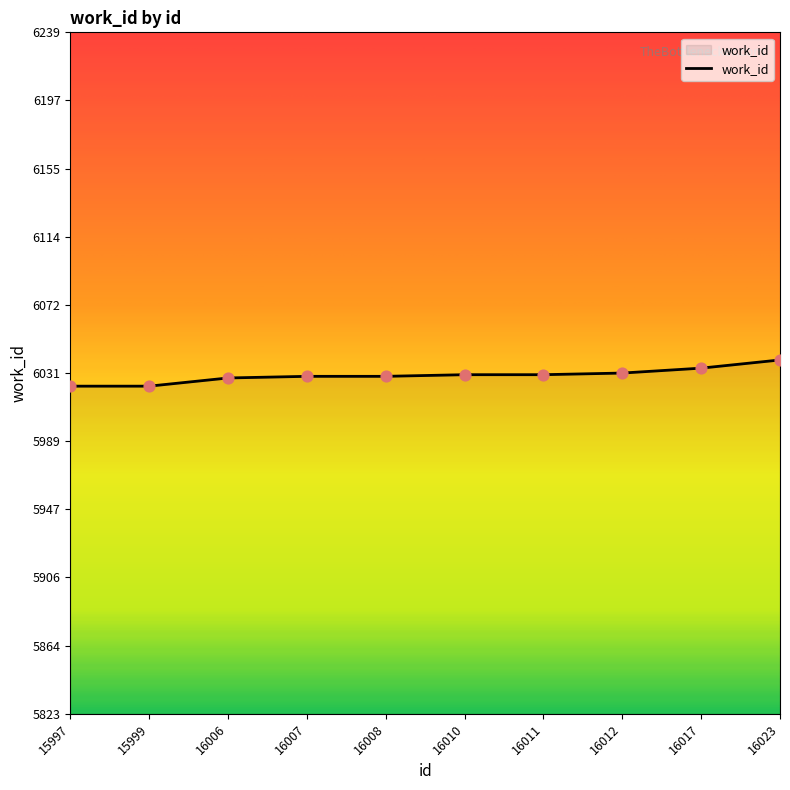

Approximately how many times larger is the value at 16006 compared to 16017?

1.0